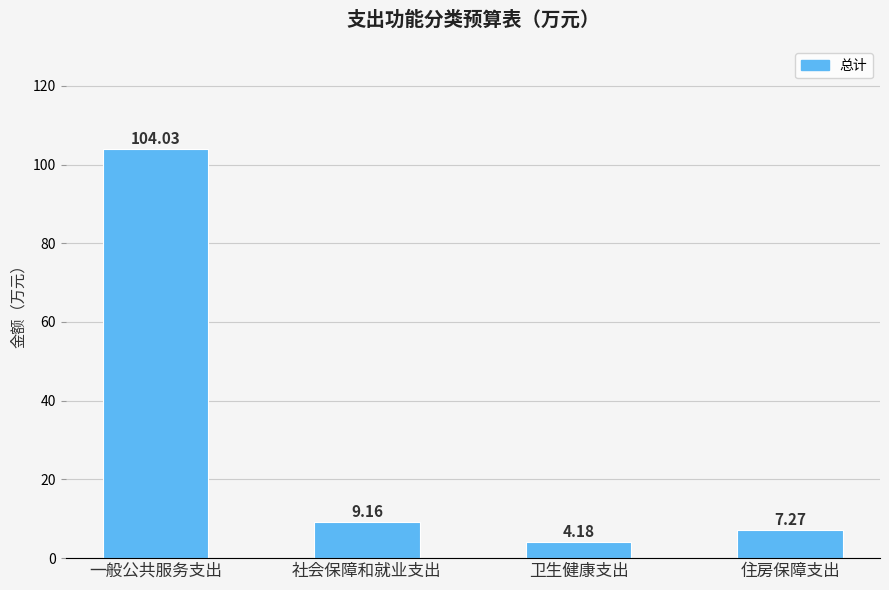

Rank the categories by value from lowest to highest.

卫生健康支出, 住房保障支出, 社会保障和就业支出, 一般公共服务支出